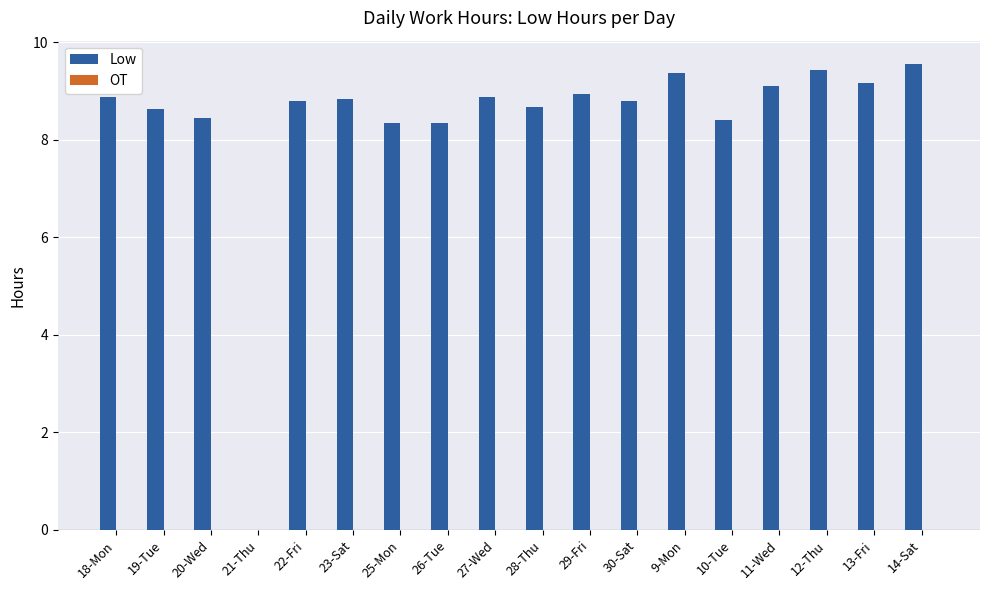

What is the sum of all values?

150.5